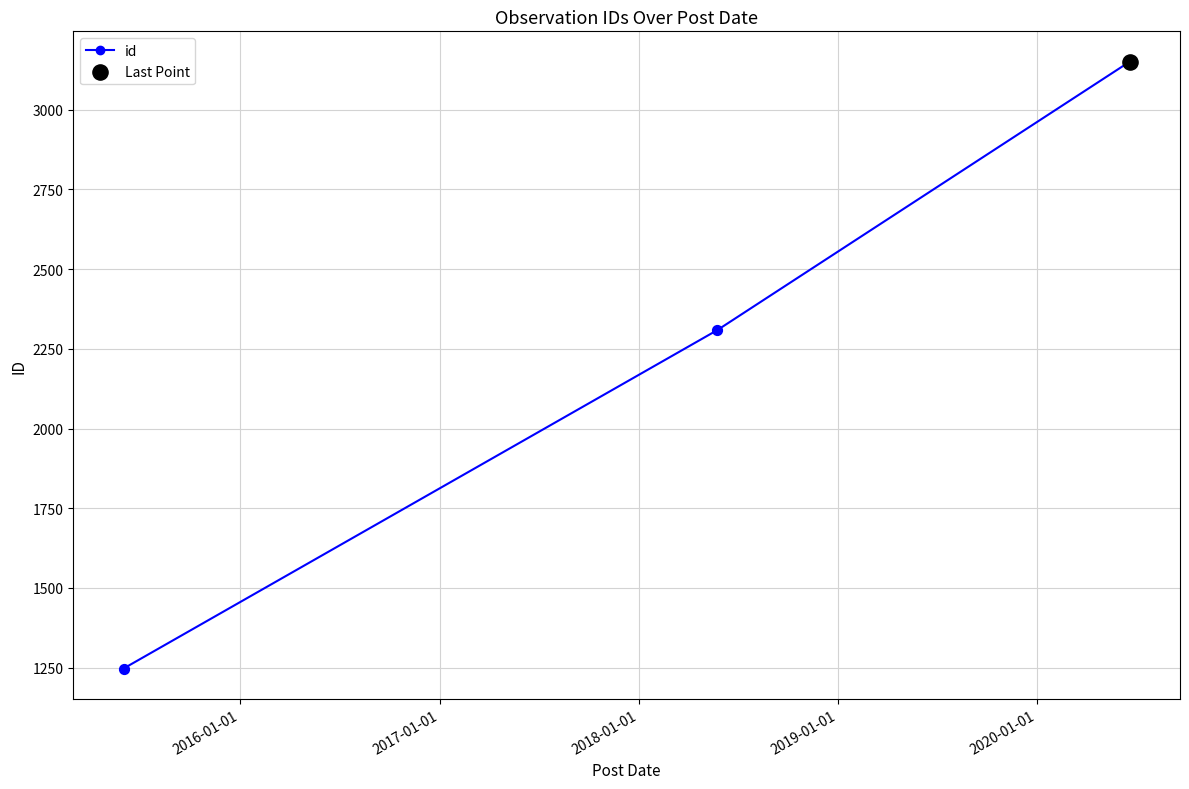

What is the value of the 1st point from the left?

1247